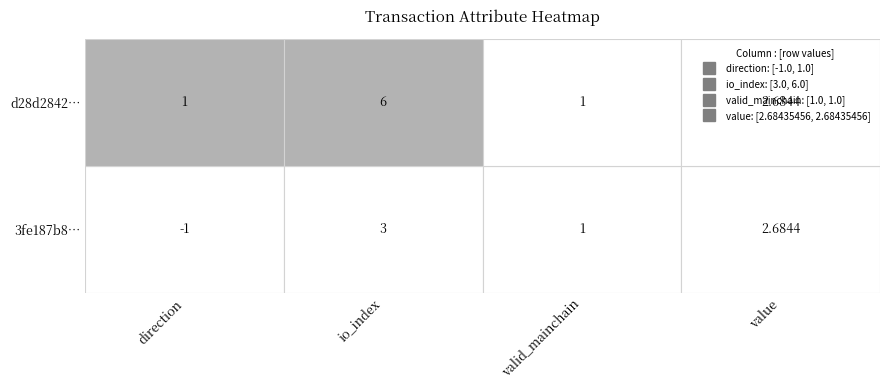

List the series in order of their peak value, highest first.

d28d284289200b63be2ae337c556dd058223522, 3fe187b84028a0ecc4ddd62d01562b7f0e37451